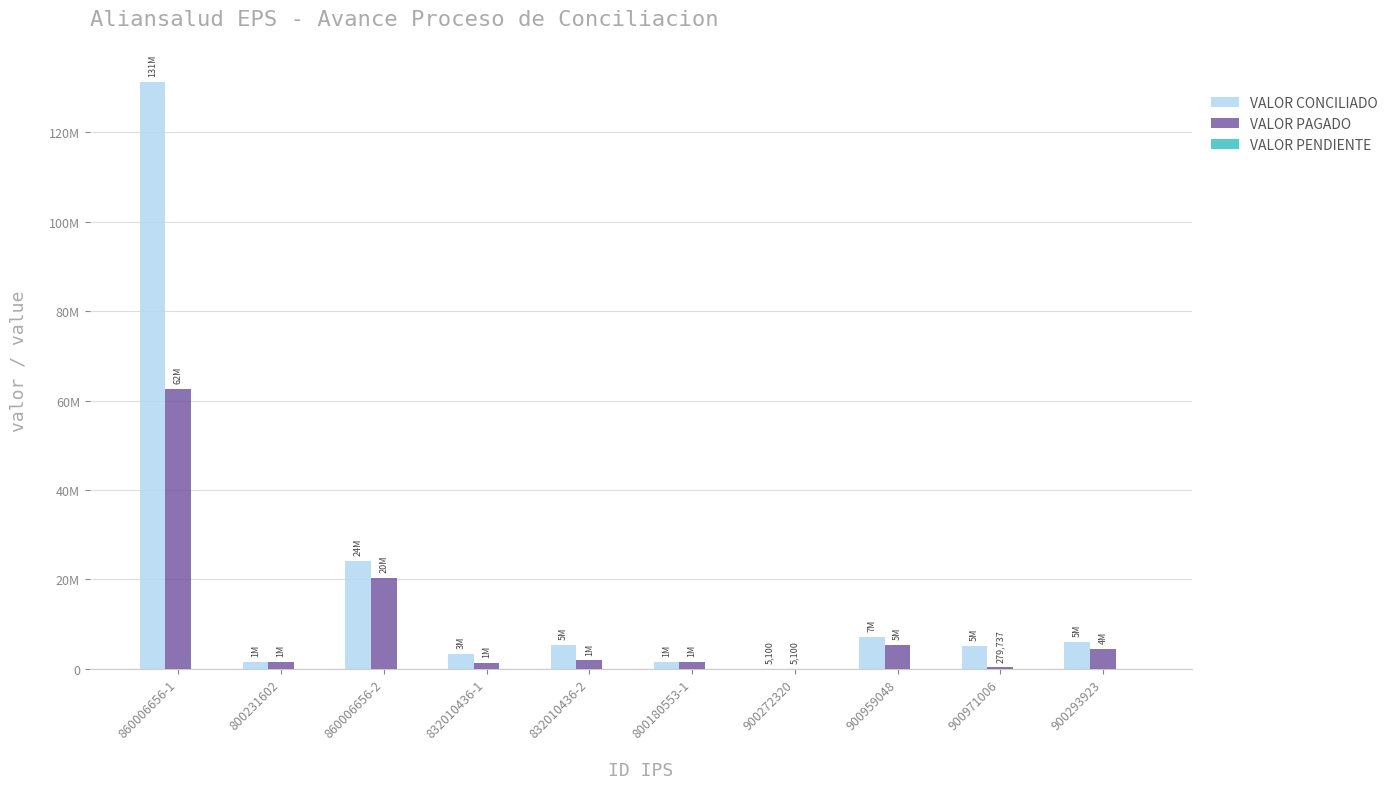

What is the difference between the VALOR PAGADO values at 832010436-2 and 900959048?

3381432